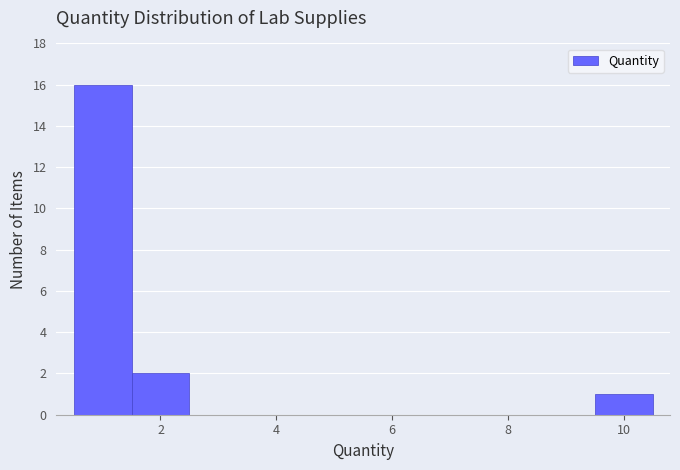

Over which range of the x-axis is the bar tallest?

0.5 to 1.5